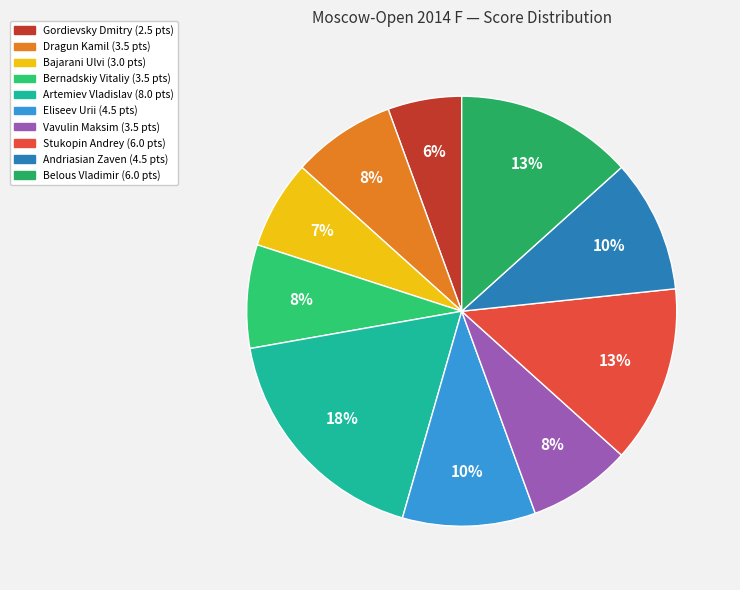

To the nearest percent, what is the average slice percentage?

10%